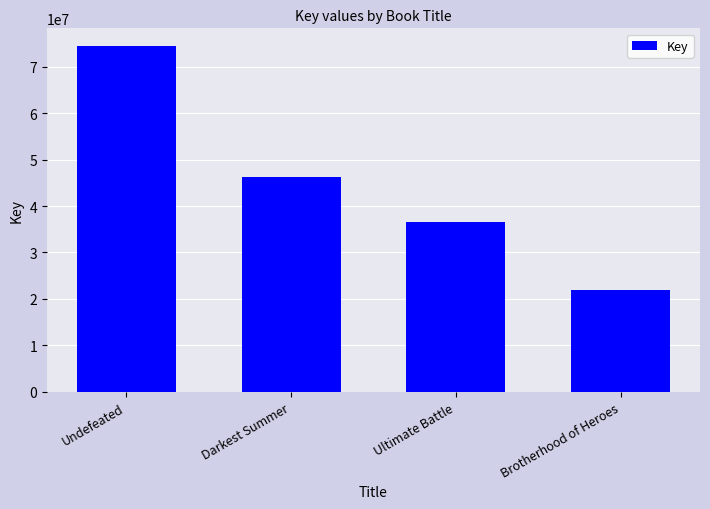

Which category has the lowest value across all series?

Brotherhood of Heroes